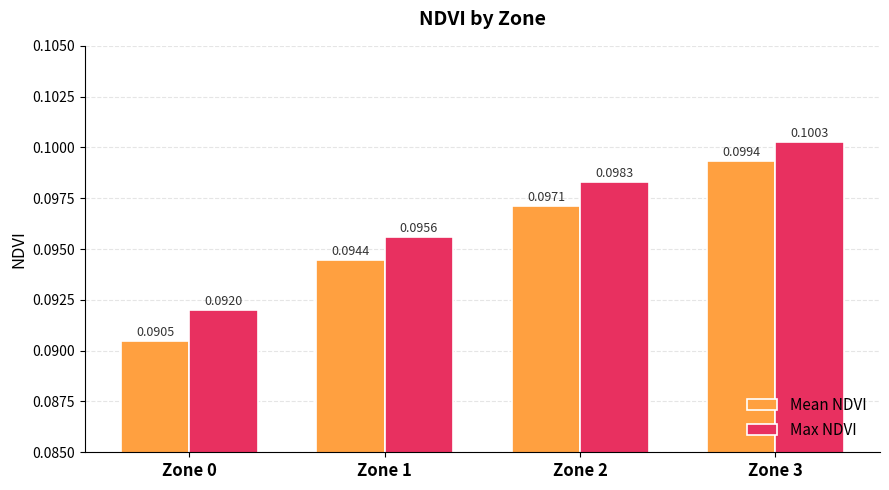

Count the Max NDVI values in the range 0 to 1.

4